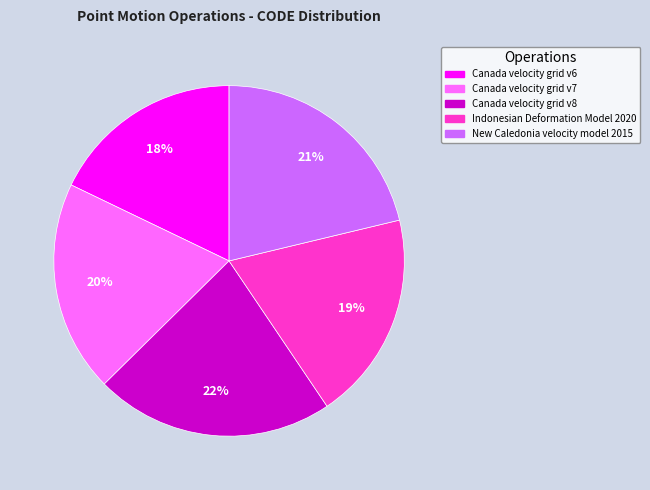

To the nearest percent, what percentage of the pie is Indonesian Deformation Model 2020?

19%